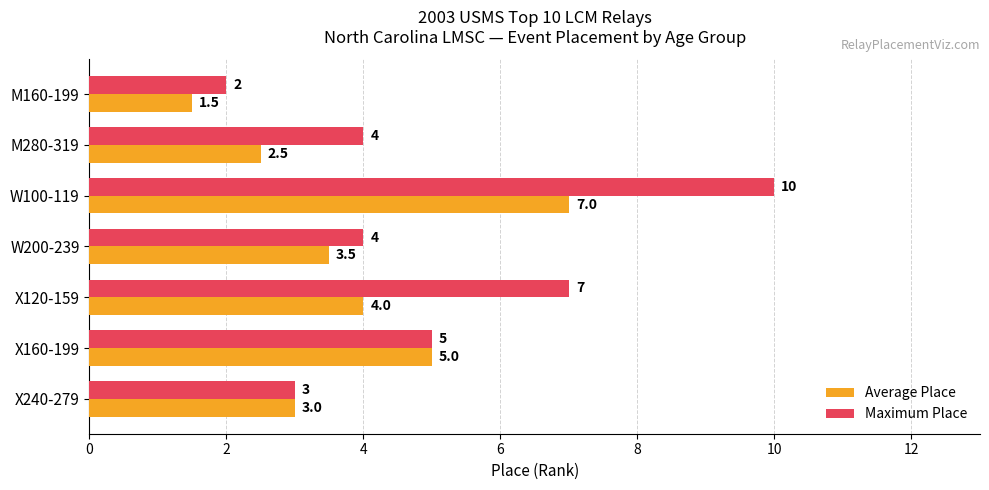

What is the sum of all Maximum Place values?

35.0